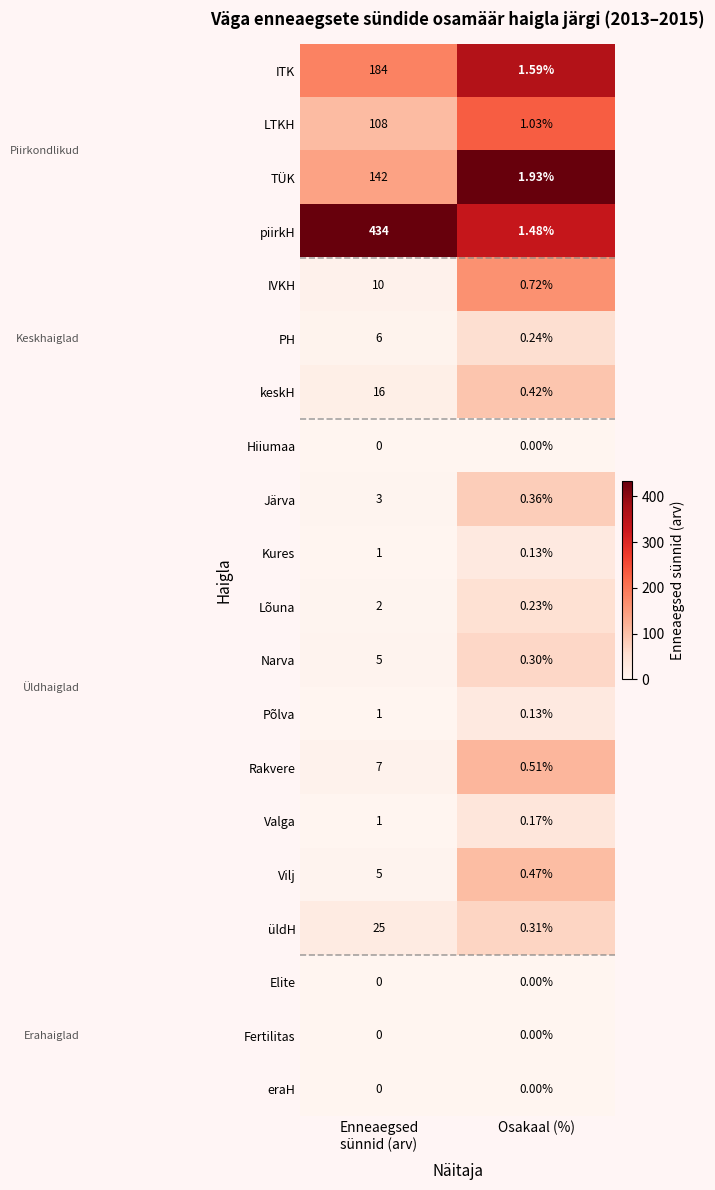

Which series has the largest range (max minus min)?

piirkH